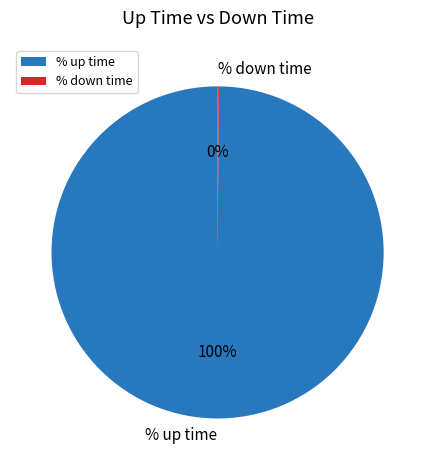

To the nearest percent, what percentage of the pie is % up time?

100%